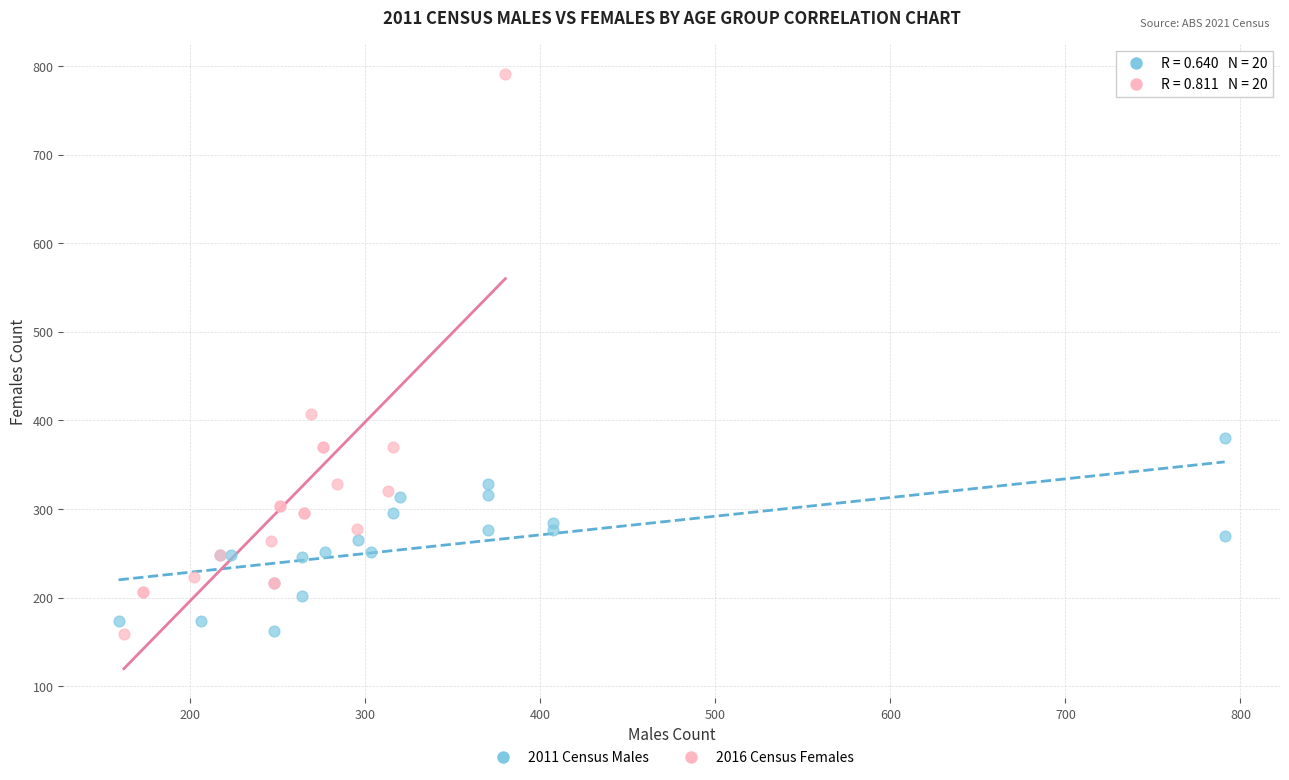

Which series reaches the maximum Y coordinate?

2016 Census Females